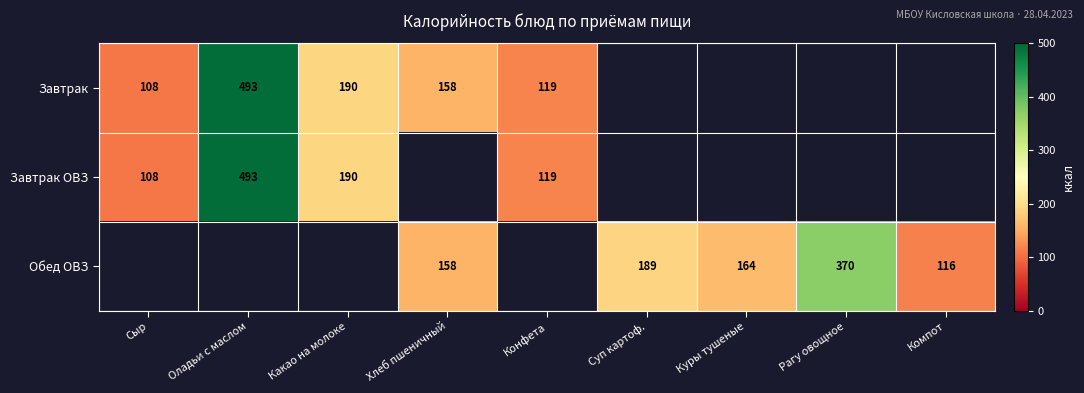

The Обед ОВЗ series shows 198 at Компот. True or false?

False